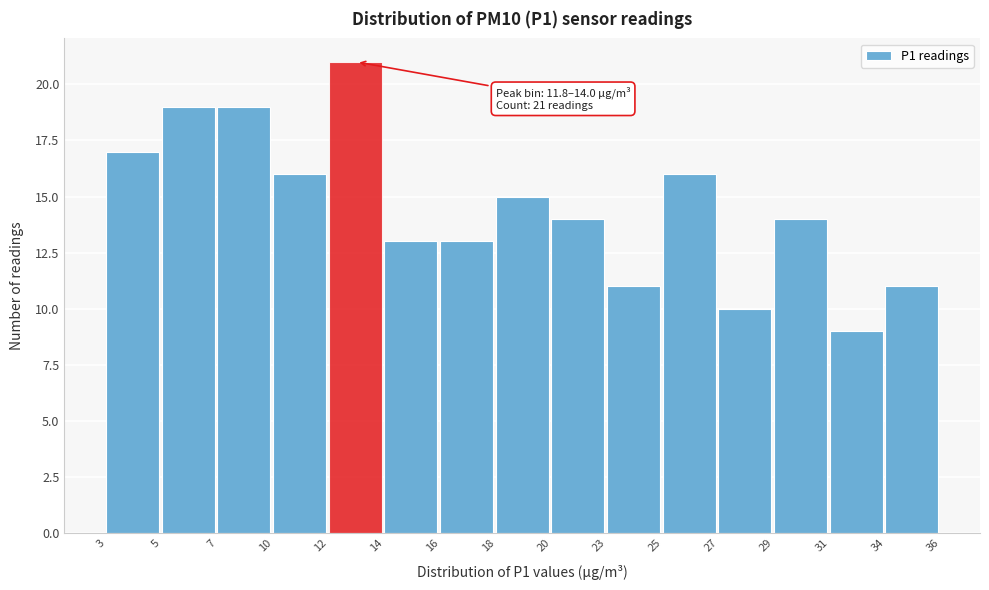

Reading right to left, list all the values displayed in this chart.

11	9	14	10	16	11	14	15	13	13	21	16	19	19	17